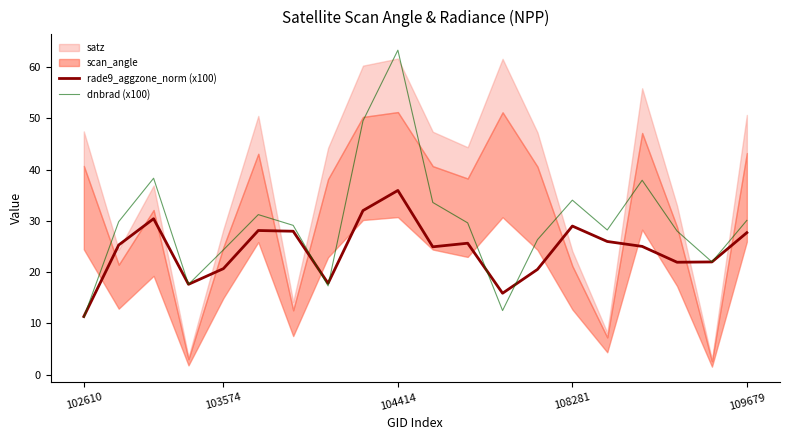

True or false: dnbrad (x100) has a value of 34.0 at 108281.

True